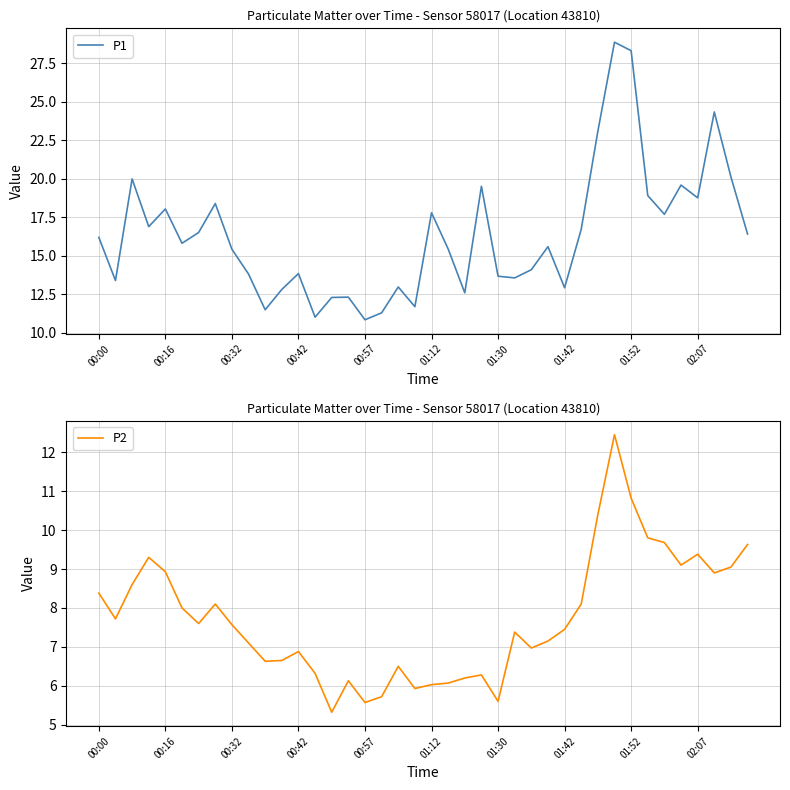

What is the lowest value of the P2 series?

5.3